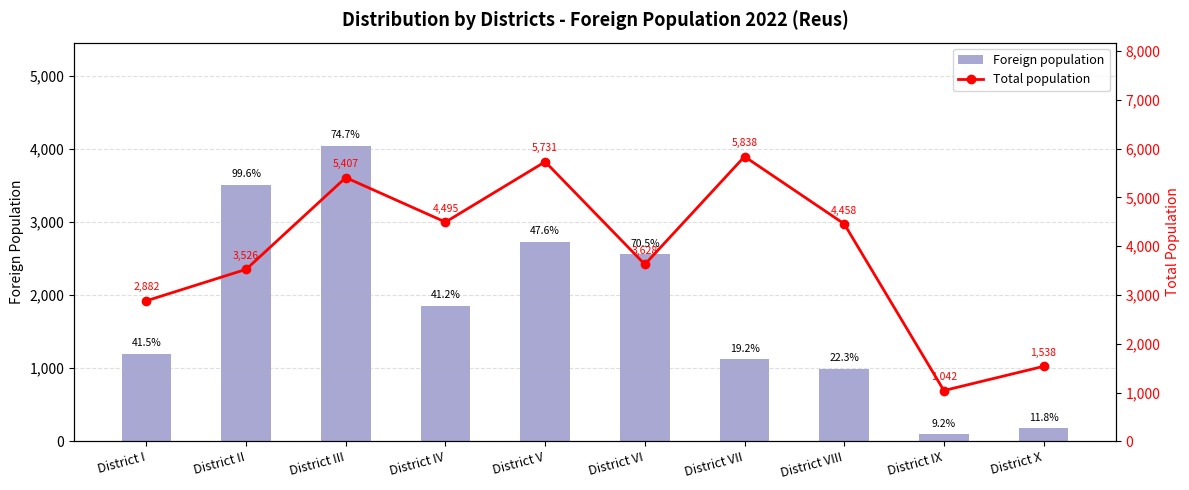

What is the label of the 5th bar from the right?

District VI